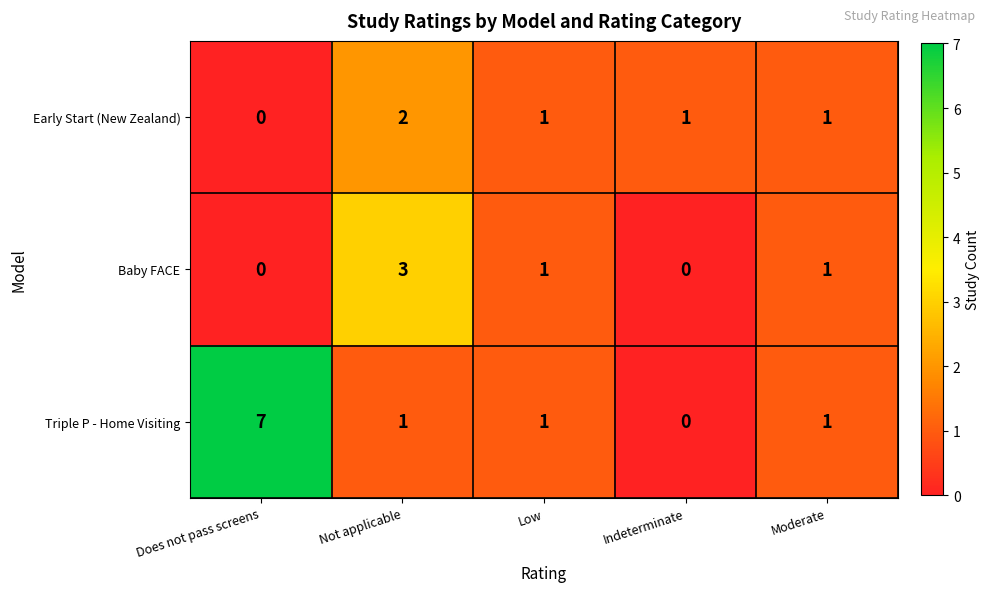

What is the sum of all Baby FACE values?

5